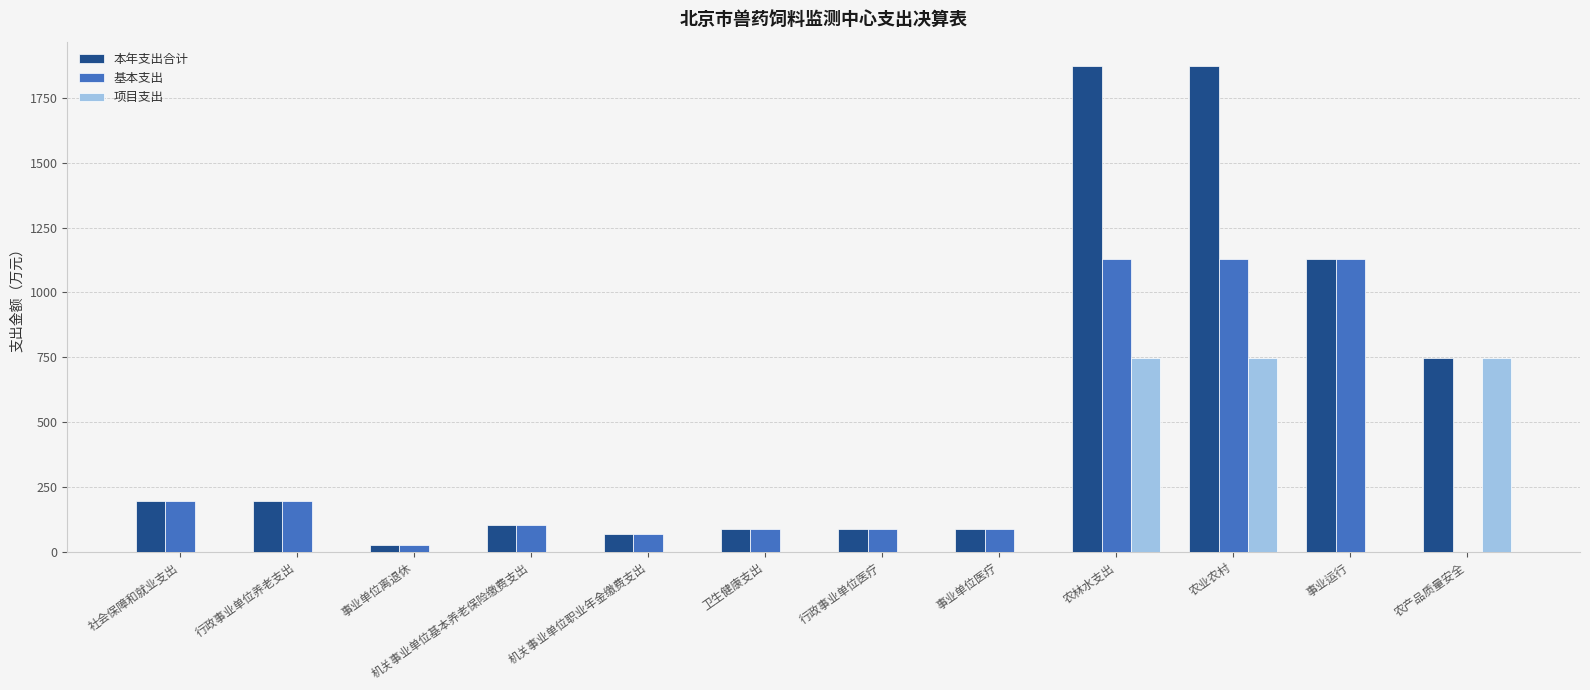

True or false: 本年支出合计 has a value of 527.5 at 农林水支出.

False